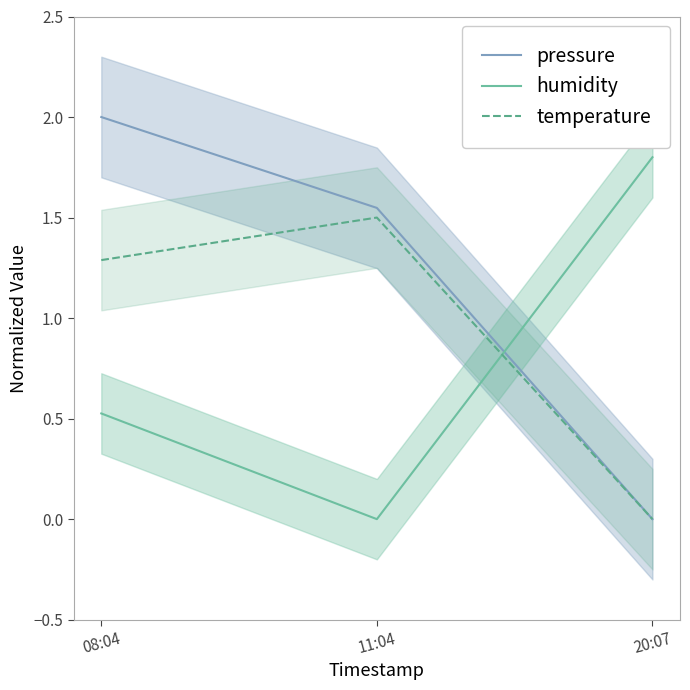

At 20:07, list the series in order from largest to smallest.

humidity, pressure, temperature